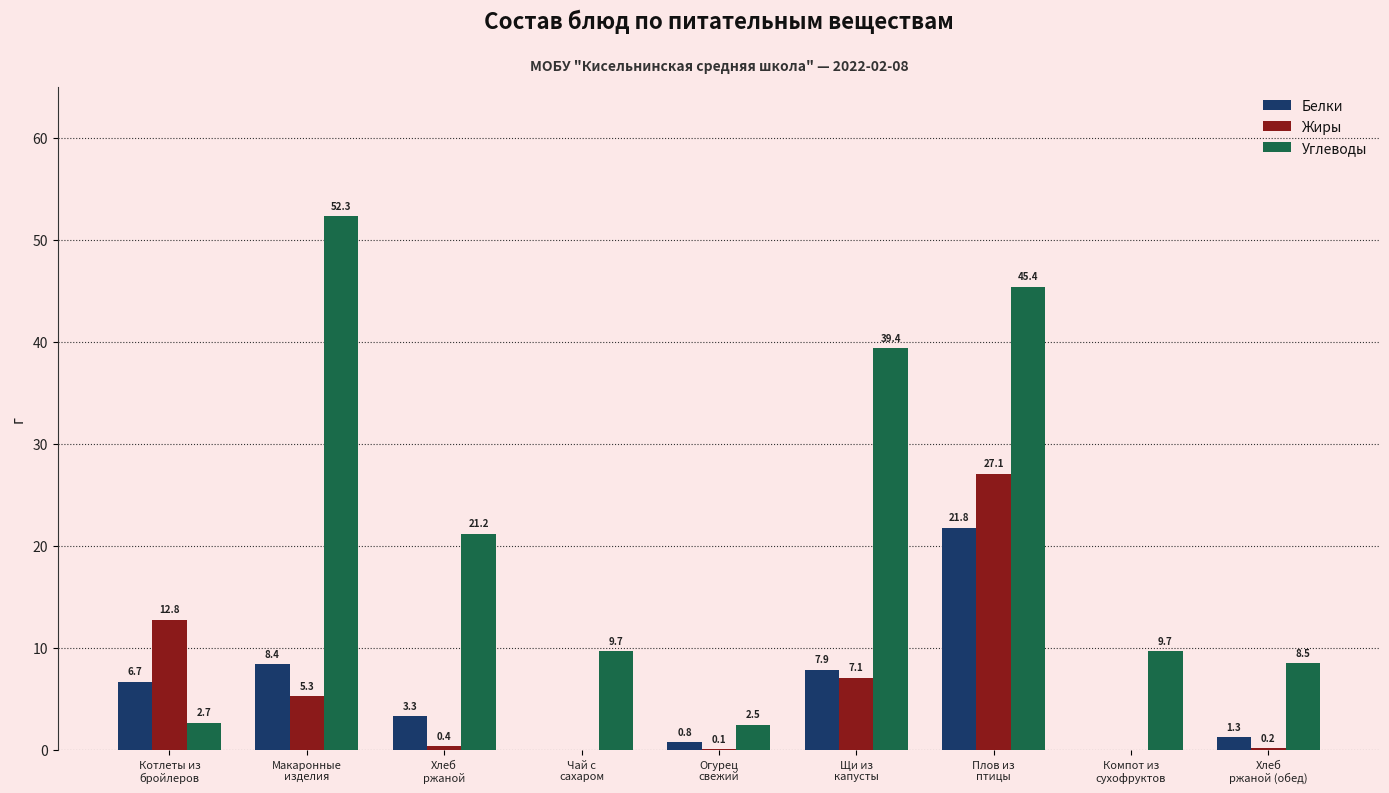

How many distinct data groups are displayed?

3